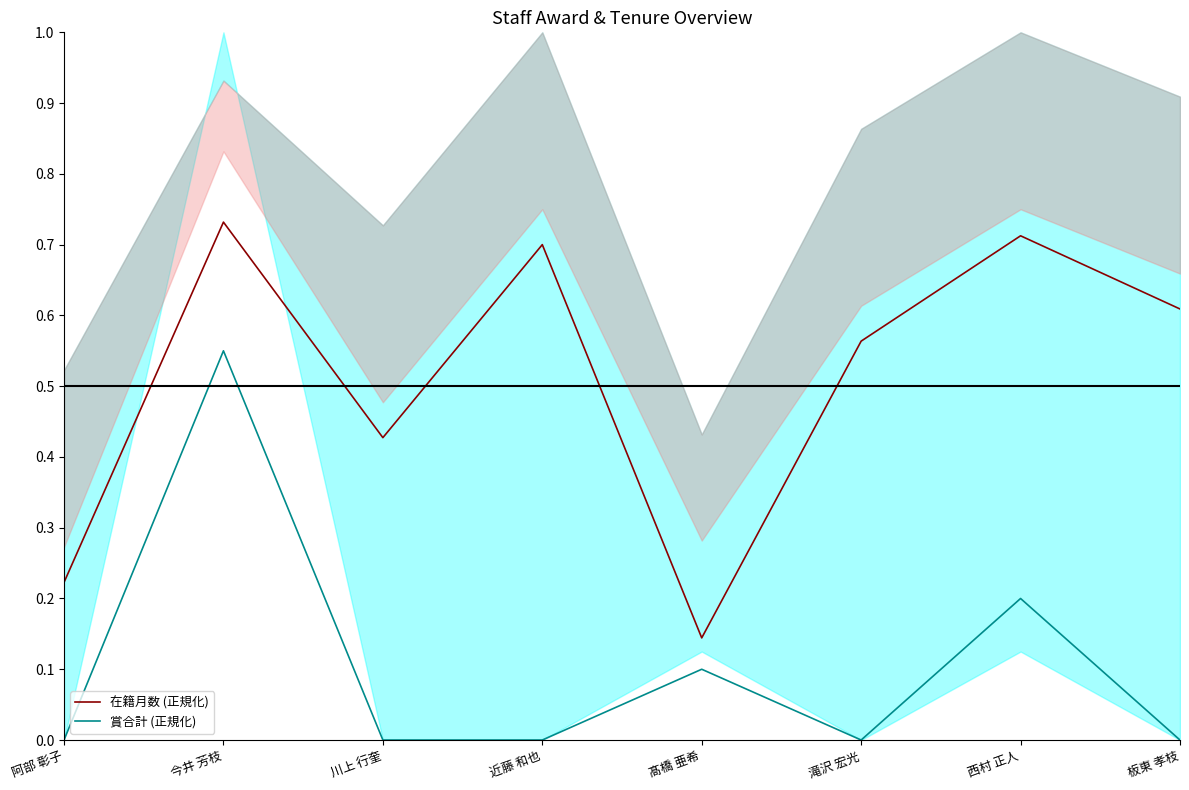

Rank the categories by 在籍月数 (正規化) value from lowest to highest.

髙橋 亜希, 阿部 彰子, 川上 行奎, 滝沢 宏光, 板東 孝枝, 近藤 和也, 西村 正人, 今井 芳枝